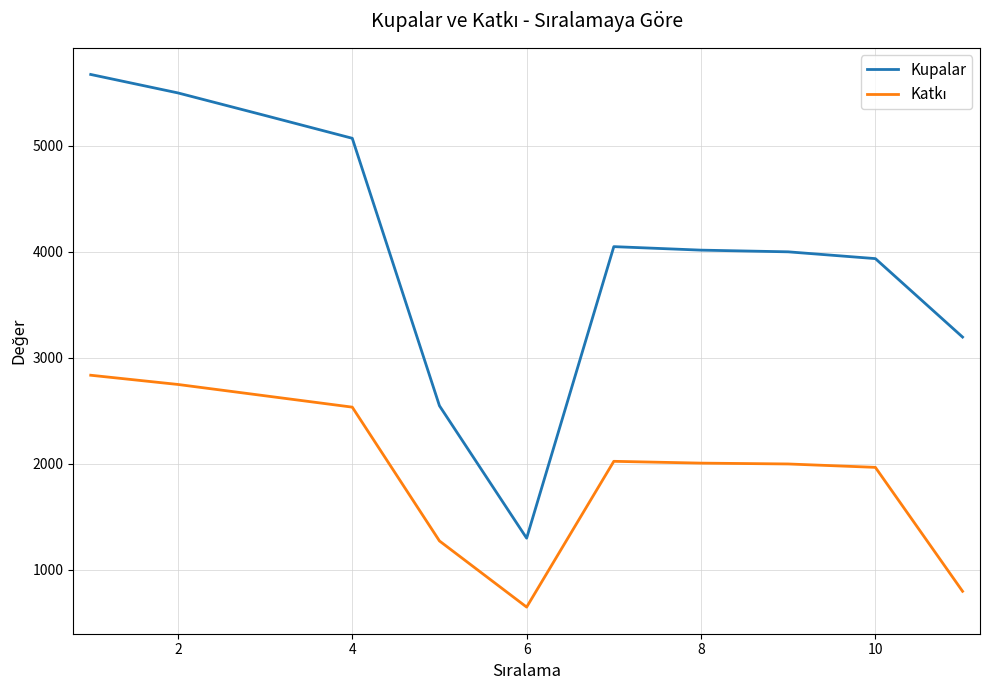

What is the difference between the maximum and minimum values in the Kupalar series?

4374